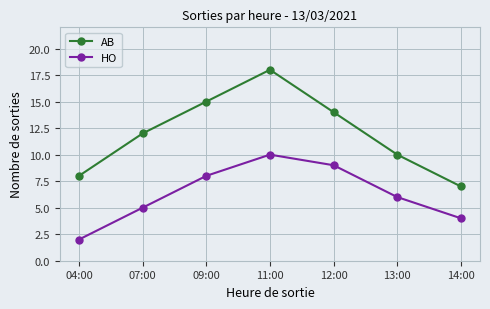

What is the sum of the AB values at 12:00 and 09:00?

29